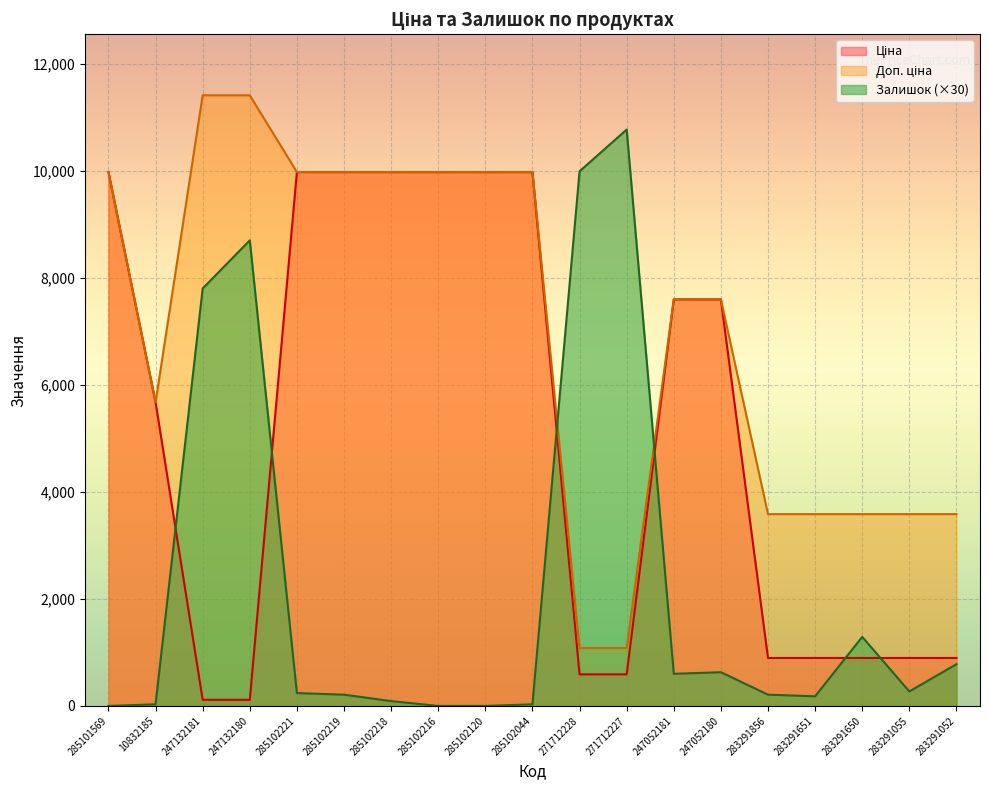

Count the number of data series in this chart.

3